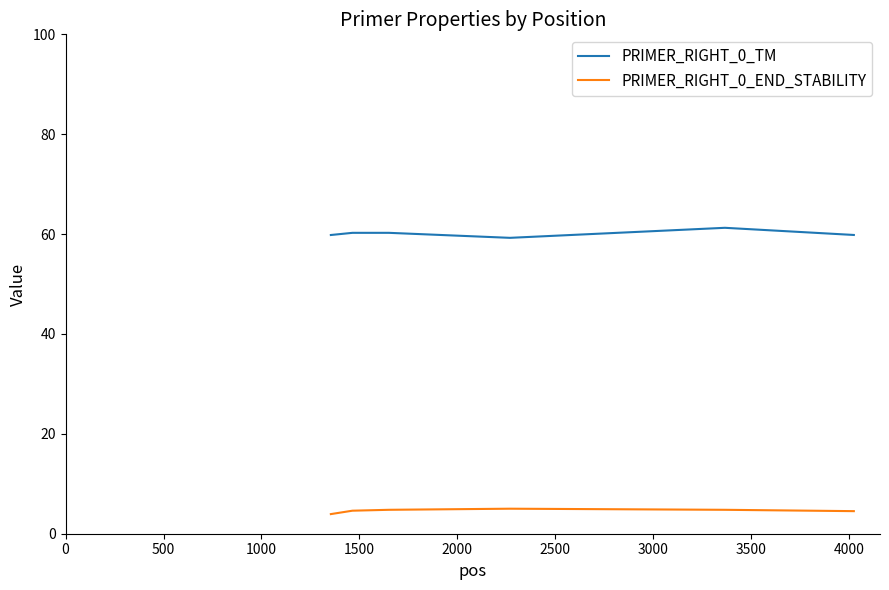

What is the maximum value for PRIMER_RIGHT_0_TM?

61.3